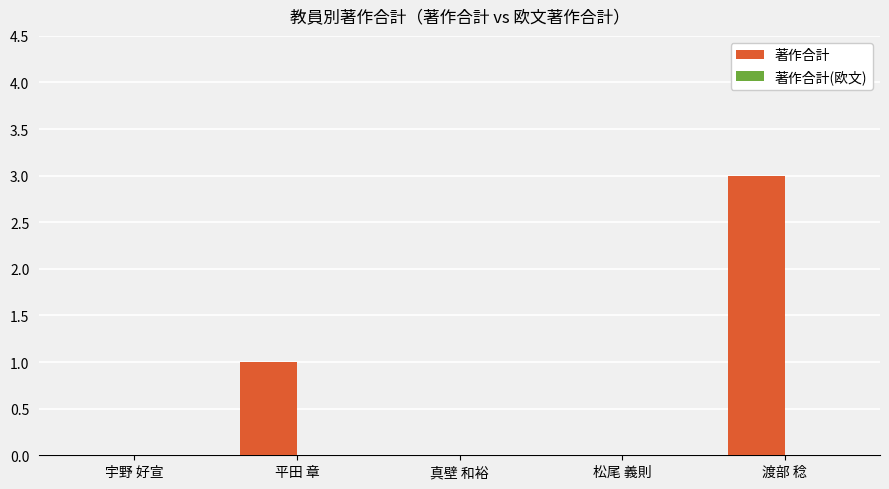

True or false: the data shows -1 at 松尾 義則.

False